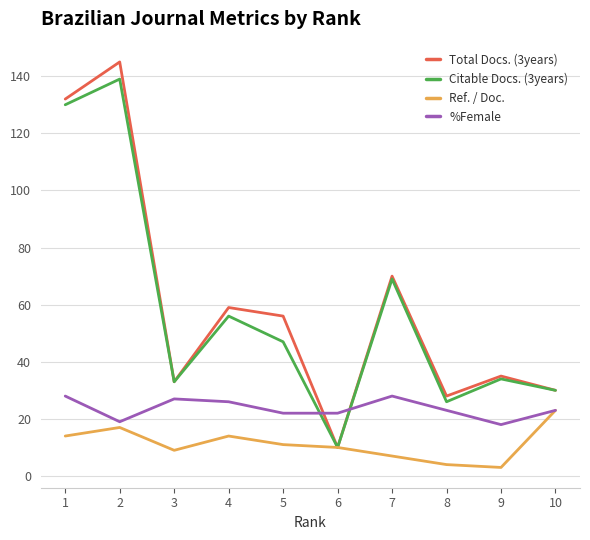

Does the chart display data point markers on the line(s)?

No